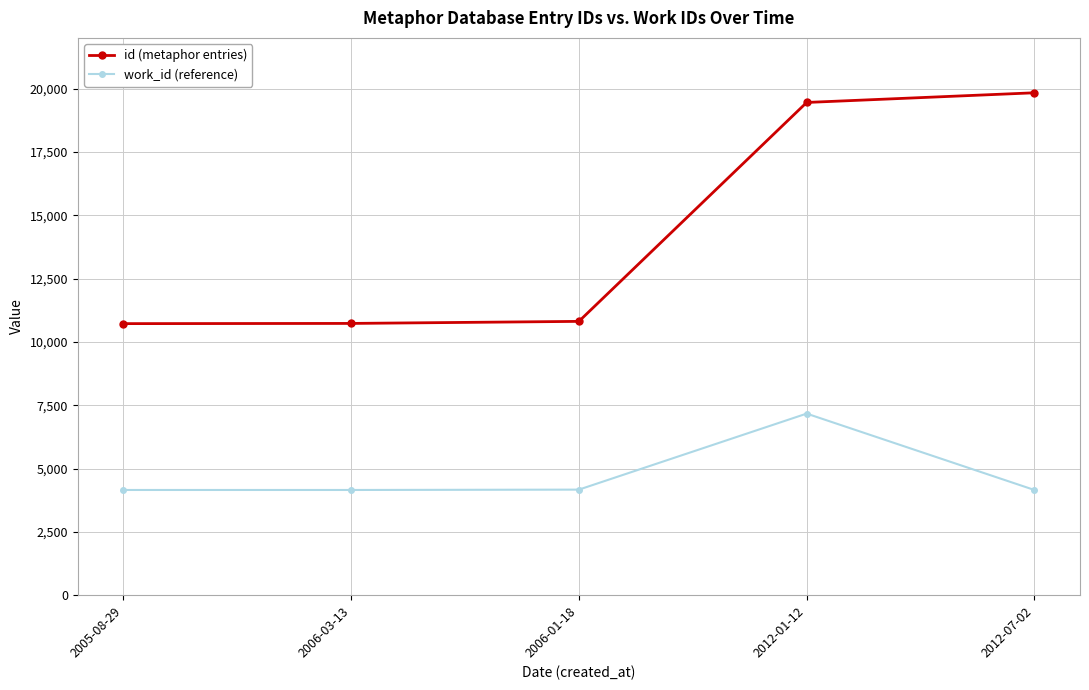

The value of work_id (reference) at 2006-01-18 is 7085. True or false?

False